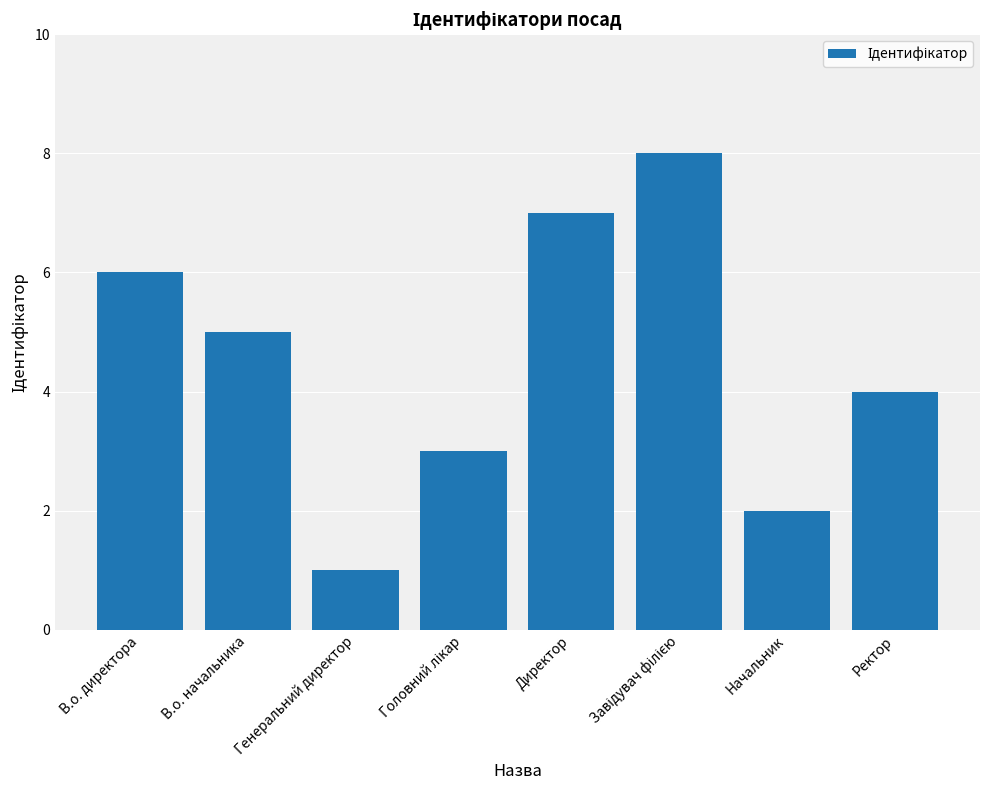

What is the approximate value at Ректор?

4